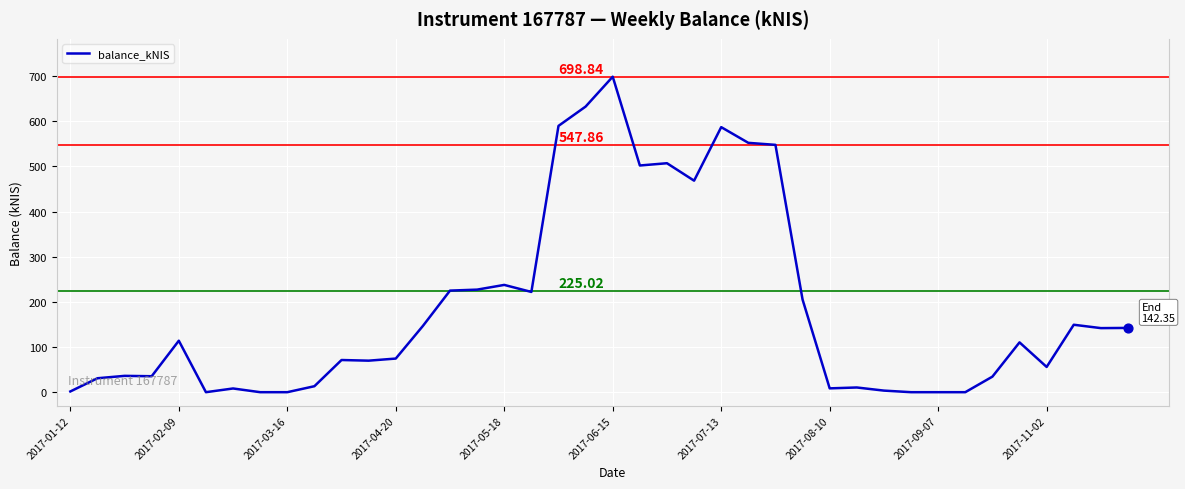

What is the difference between the maximum and minimum values?

698.8